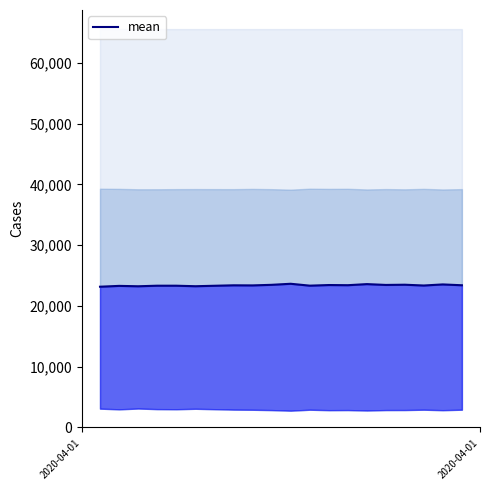

Which label corresponds to the smallest value in the chart?

2020-04-01